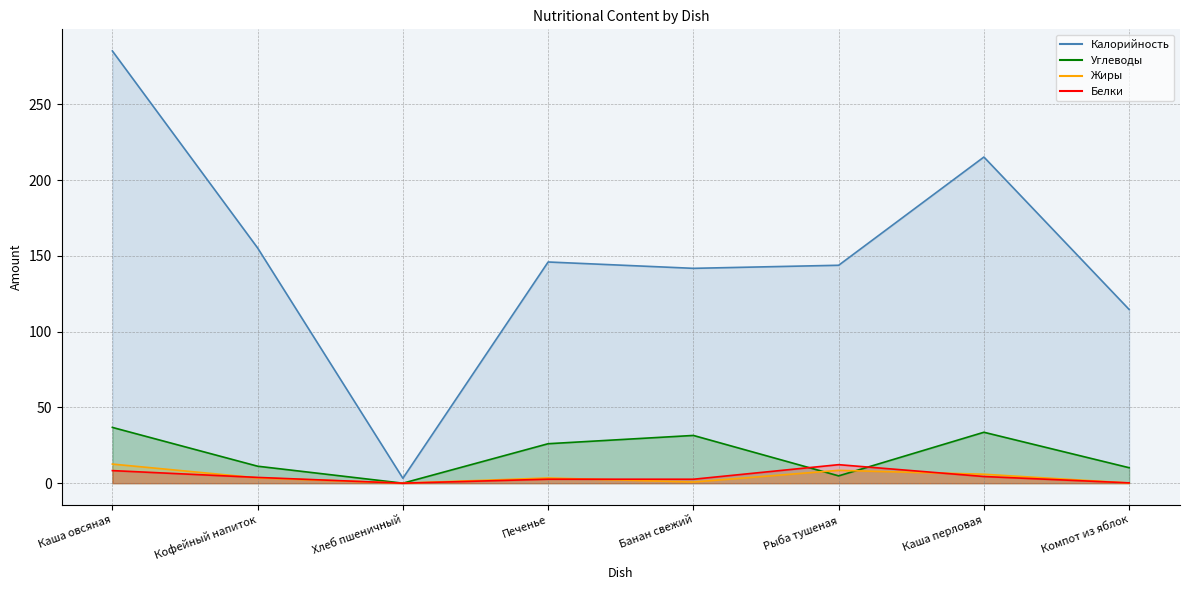

Reading left to right, transcribe all the data shown in this chart.

Калорийность: 285.2	155.2	3.2	145.9	141.8	143.8	215.2	114.6
Белки: 8.3	3.8	0.0	2.6	2.6	12.2	4.4	0.2
Жиры: 12.6	3.5	0.0	3.4	0.8	8.5	5.9	0.1
Углеводы: 36.8	11.2	0.0	26.0	31.5	4.8	33.6	10.2